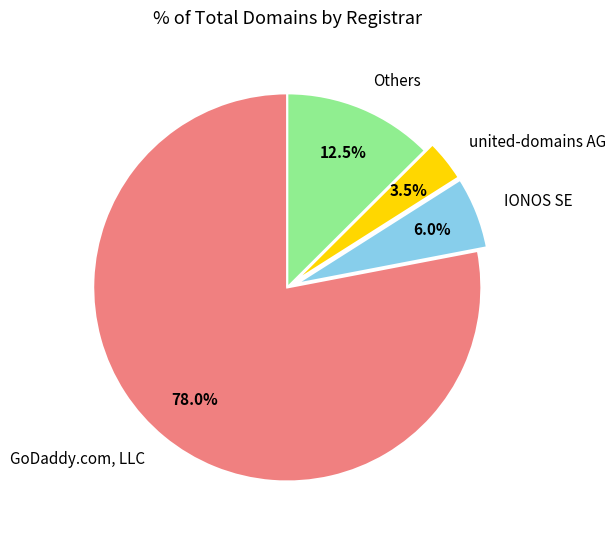

Between Others and united-domains AG, which is larger?

Others